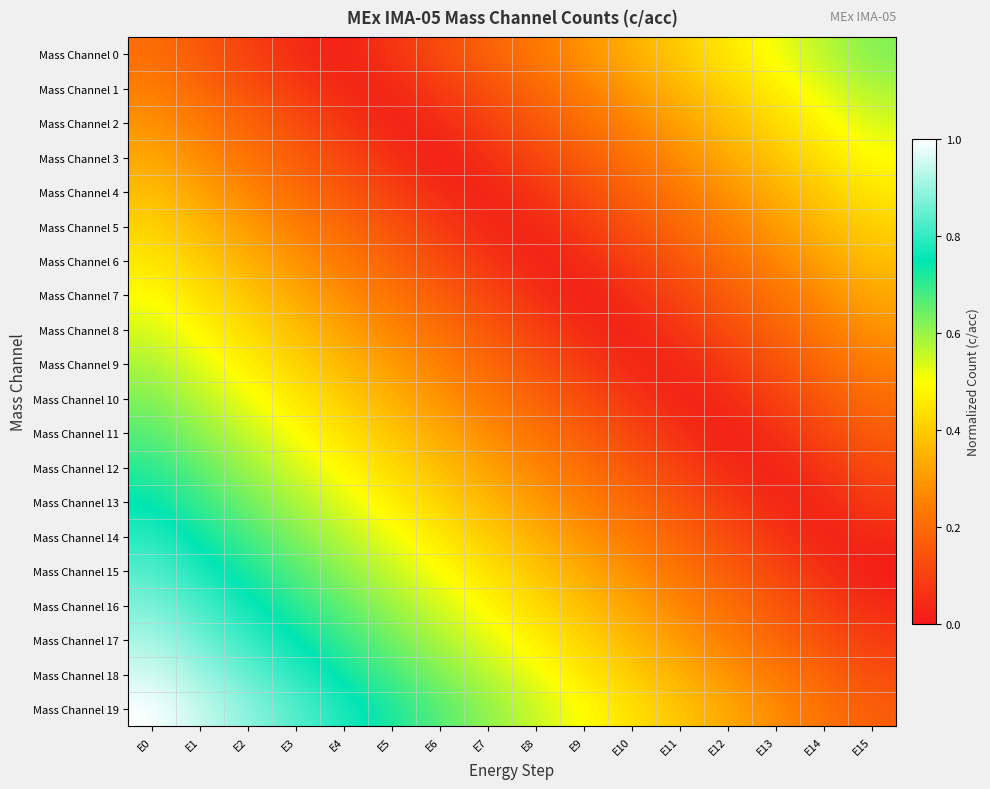

How many series are shown in this chart?

20